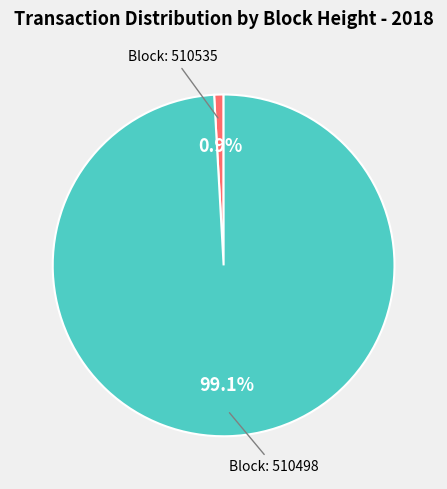

Is there any slice that represents more than half of the pie?

Yes